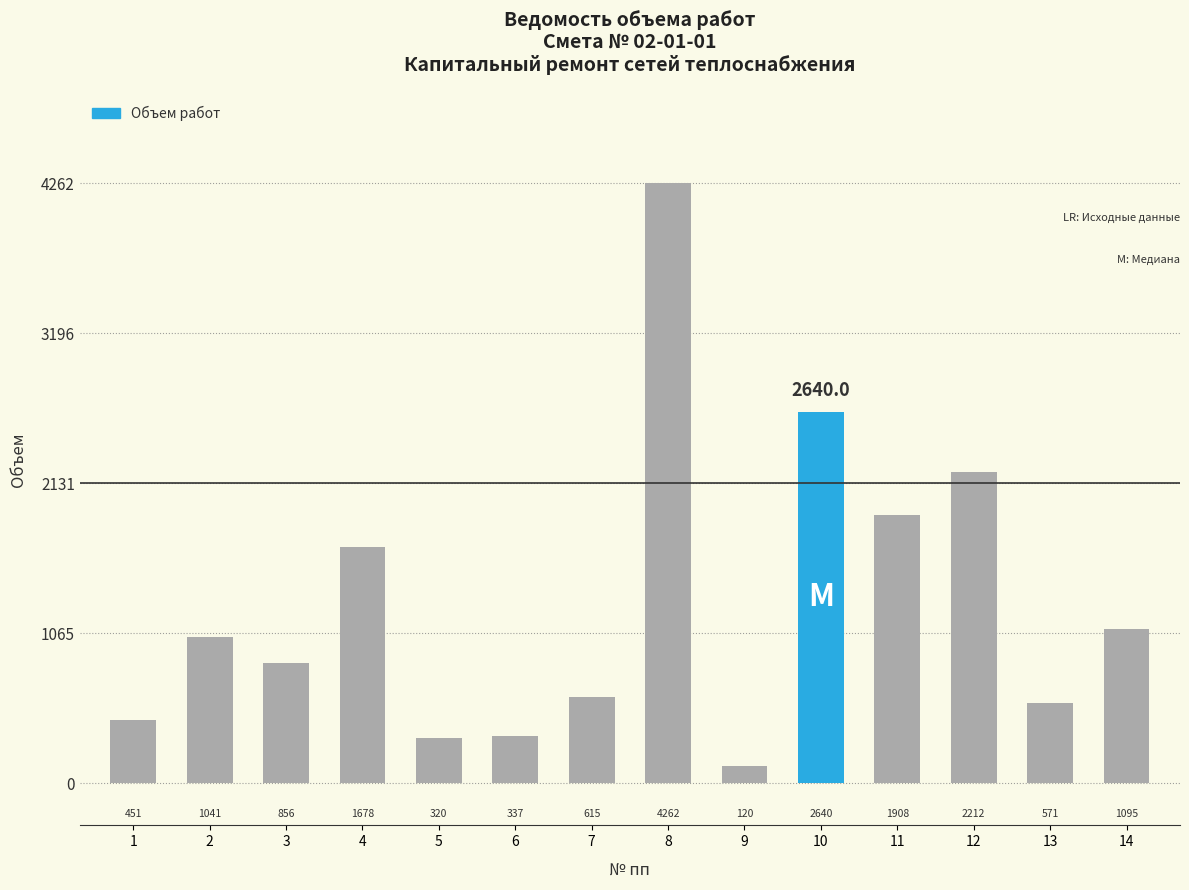

What is the average value?

1293.4